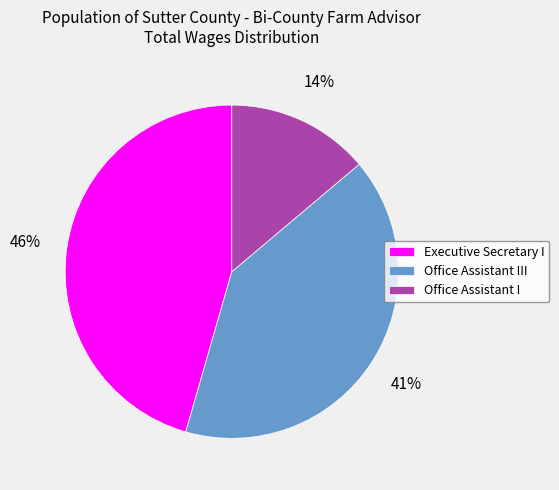

True or false: Executive Secretary I accounts for 46% of the total.

True